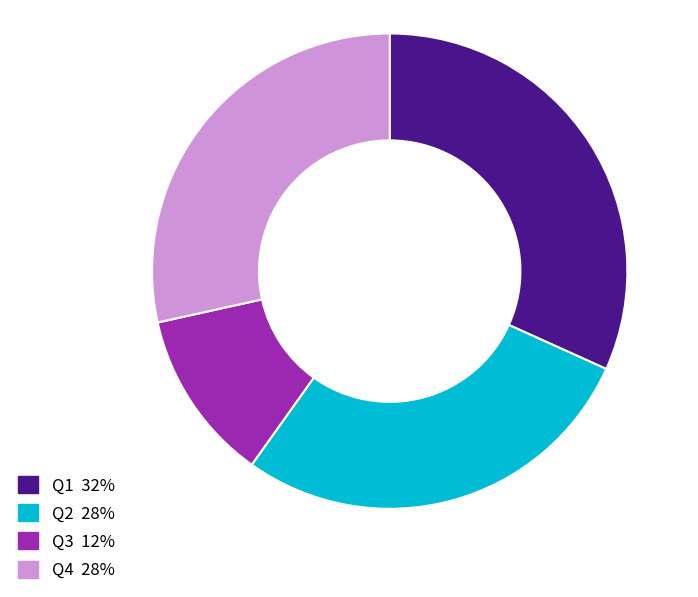

Is there a majority slice in this chart?

No